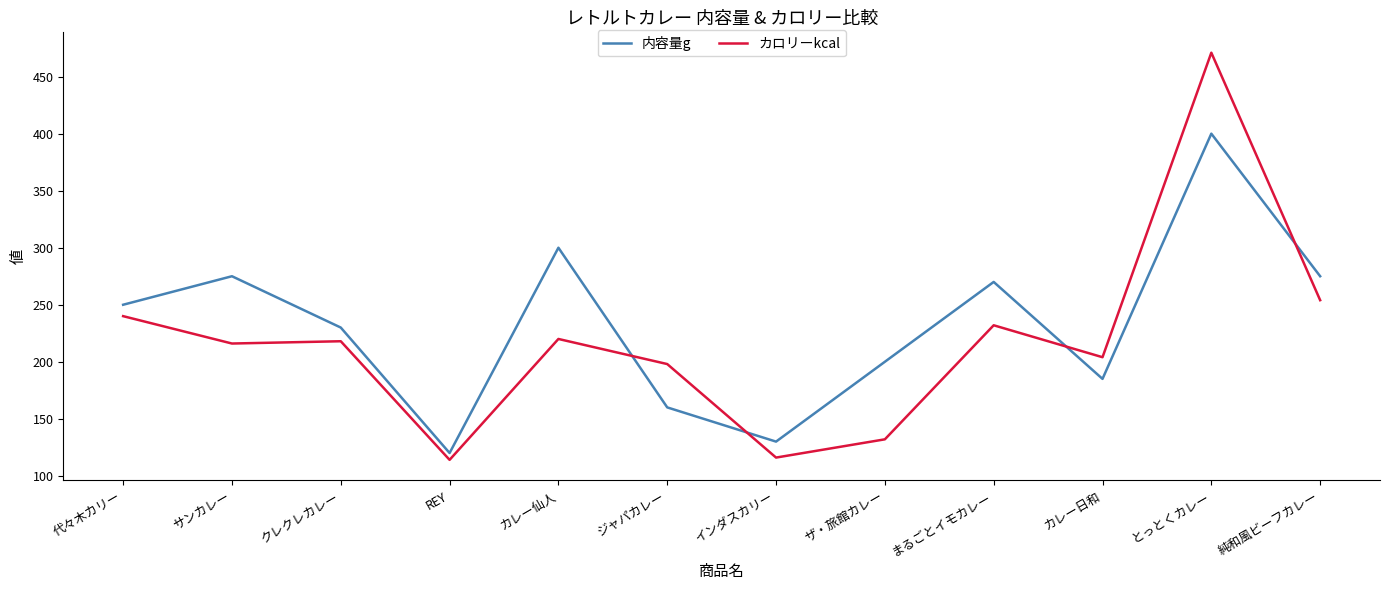

True or false: 内容量g has a value of 173 at サンカレー.

False